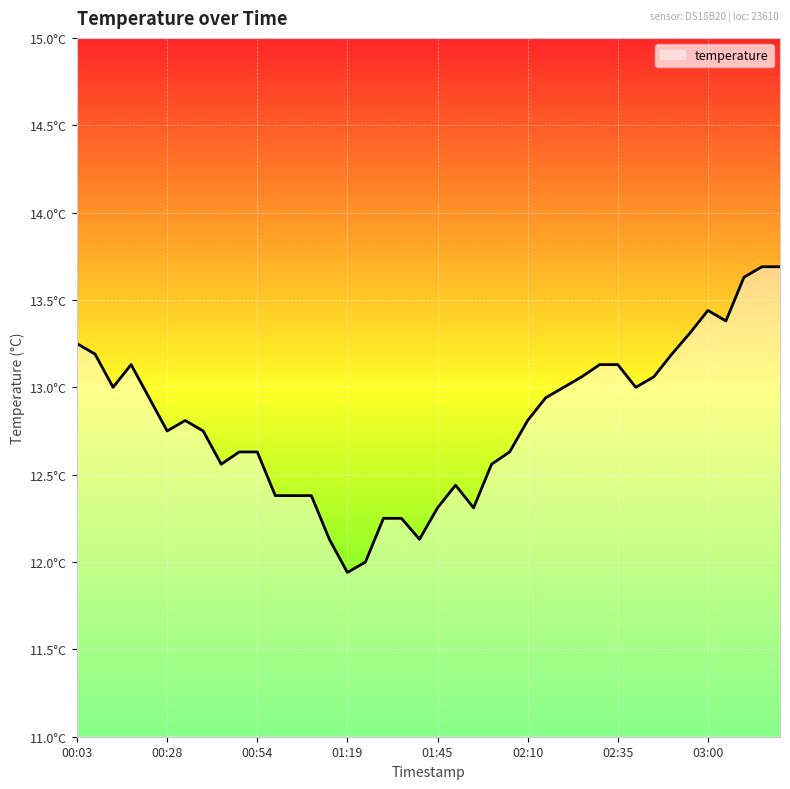

Does the chart display data point markers on the line(s)?

No